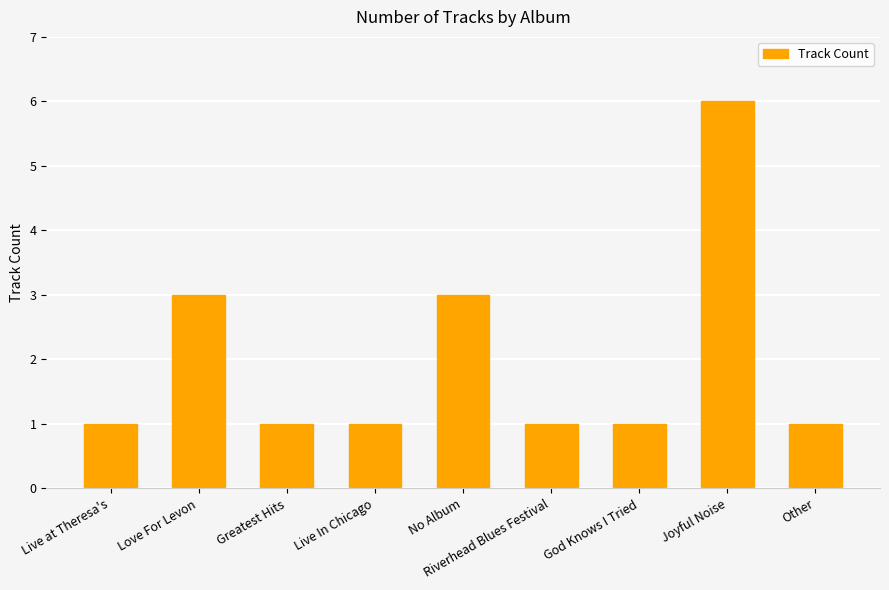

Is it true that the value at No Album is 3?

True